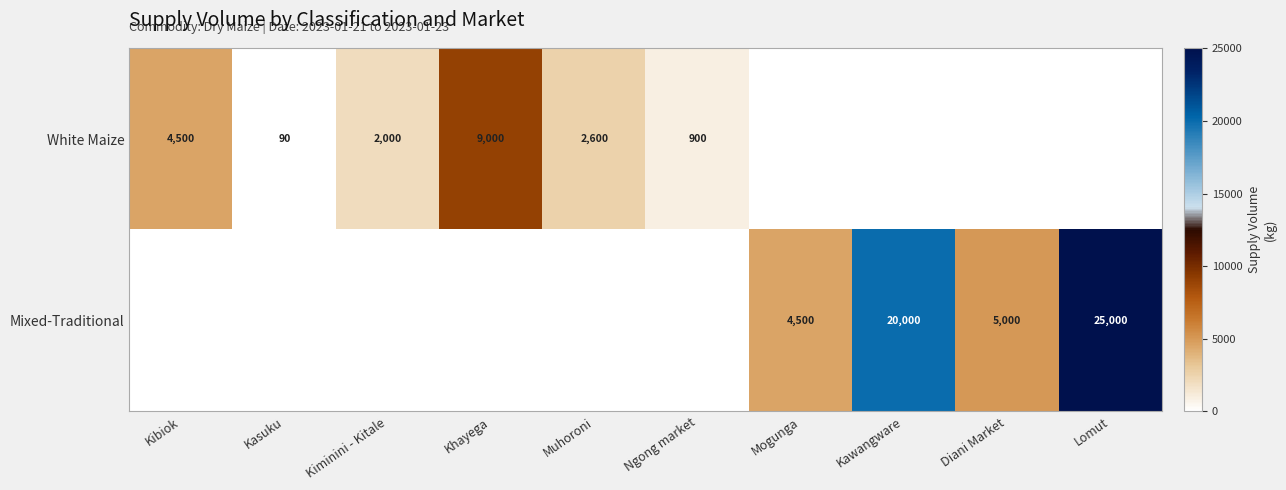

Is it true that Mixed-Traditional equals 20000 at Kawangware?

True